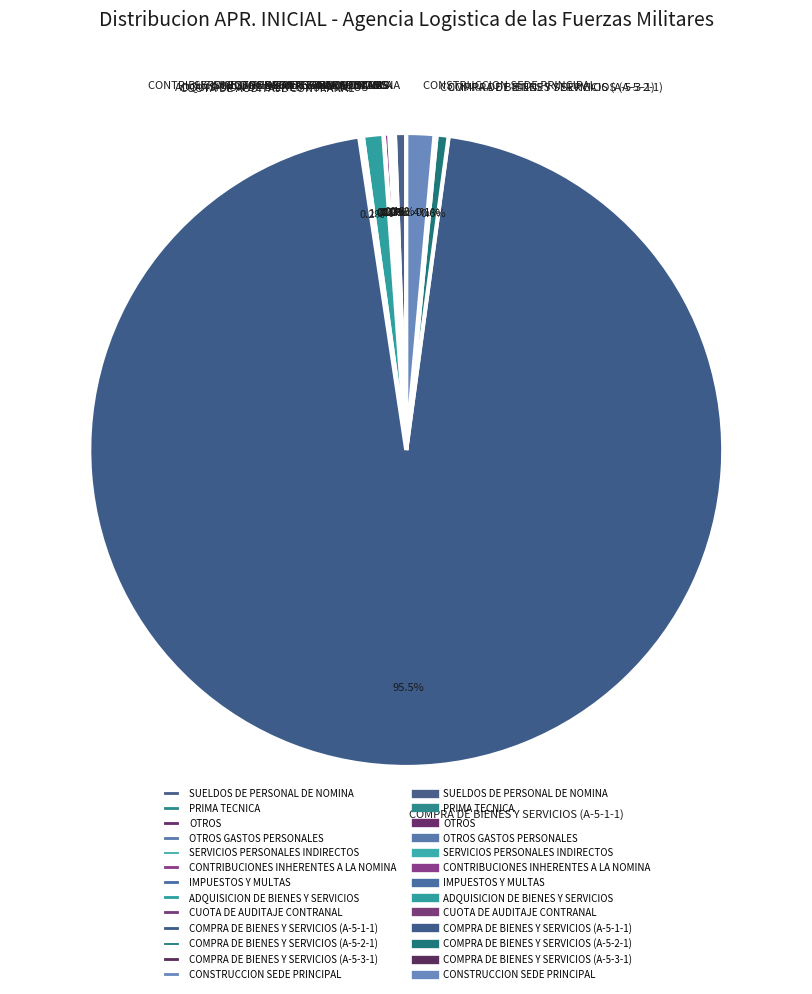

Does COMPRA DE BIENES Y SERVICIOS (A-5-1-1) represent more than half of the total?

Yes